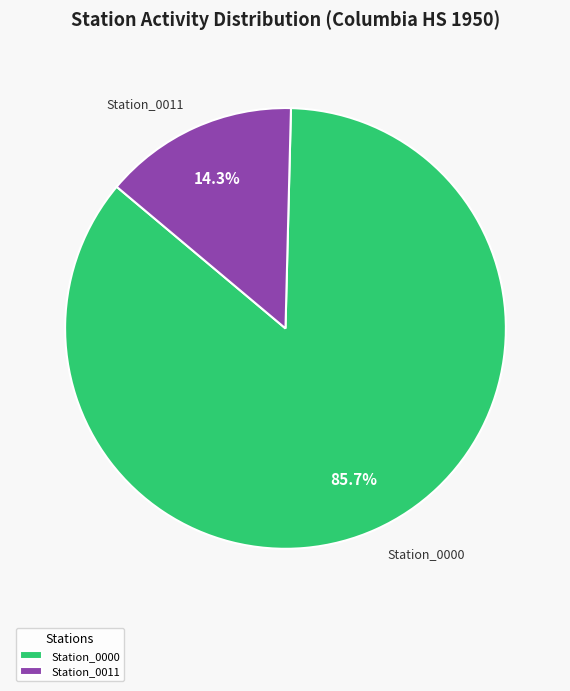

To the nearest percent, what is the difference between the largest and smallest slice percentages?

71%